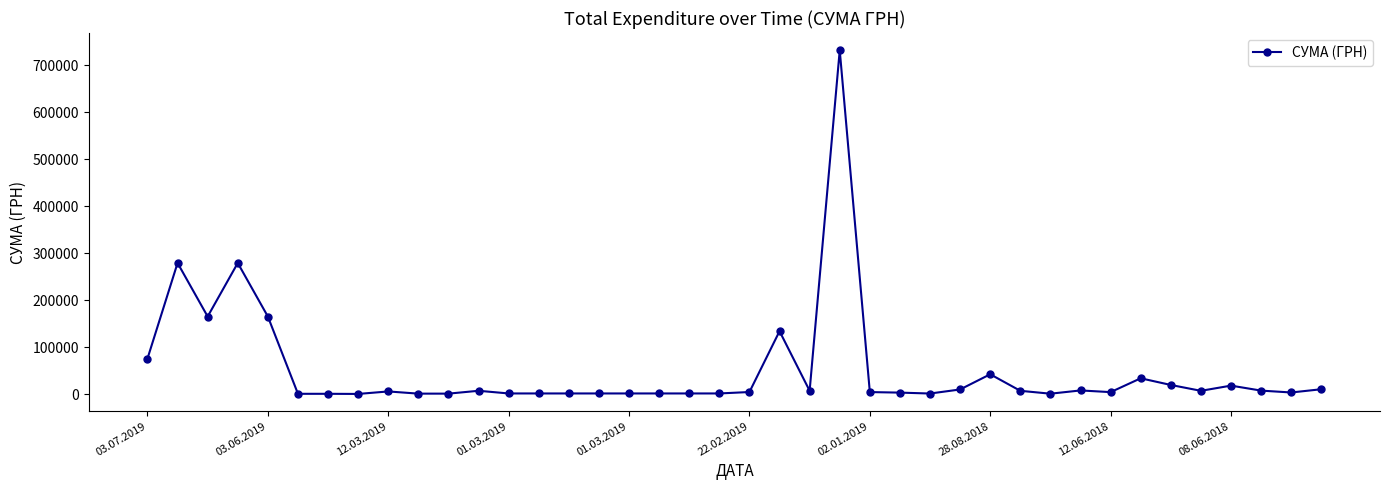

What is the greatest value displayed?

732445.7